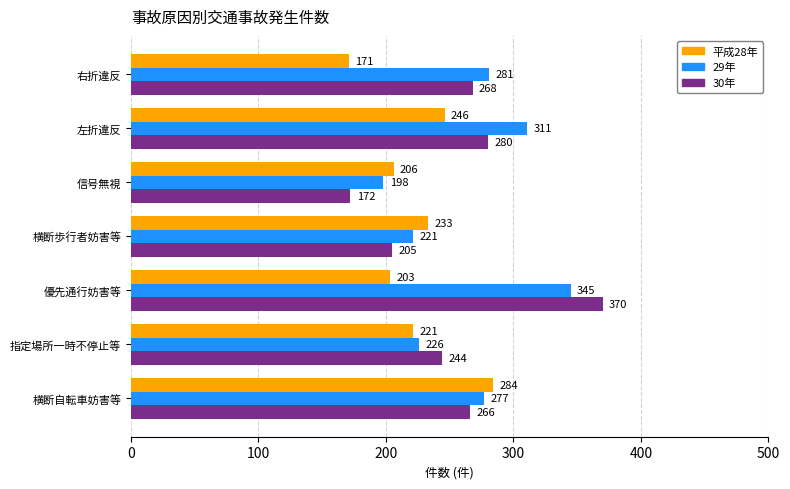

Where is 平成28年 nearest to the value 227?

指定場所一時不停止等